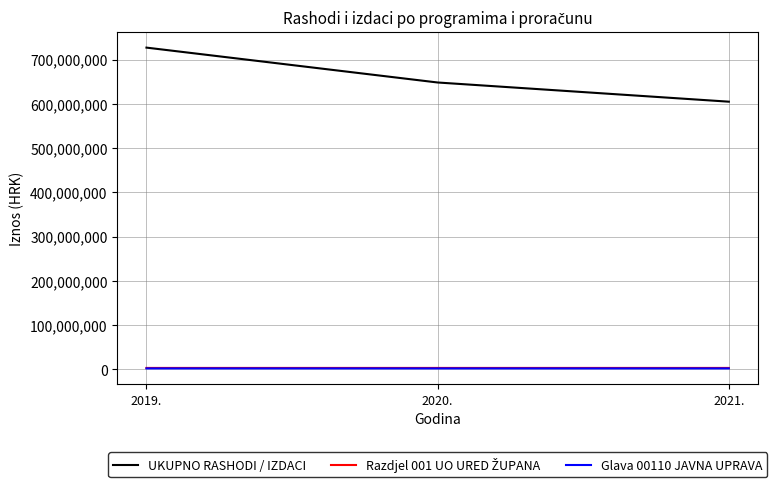

What is the difference between the Glava 00110 JAVNA UPRAVA values at 2019. and 2021.?

874.1